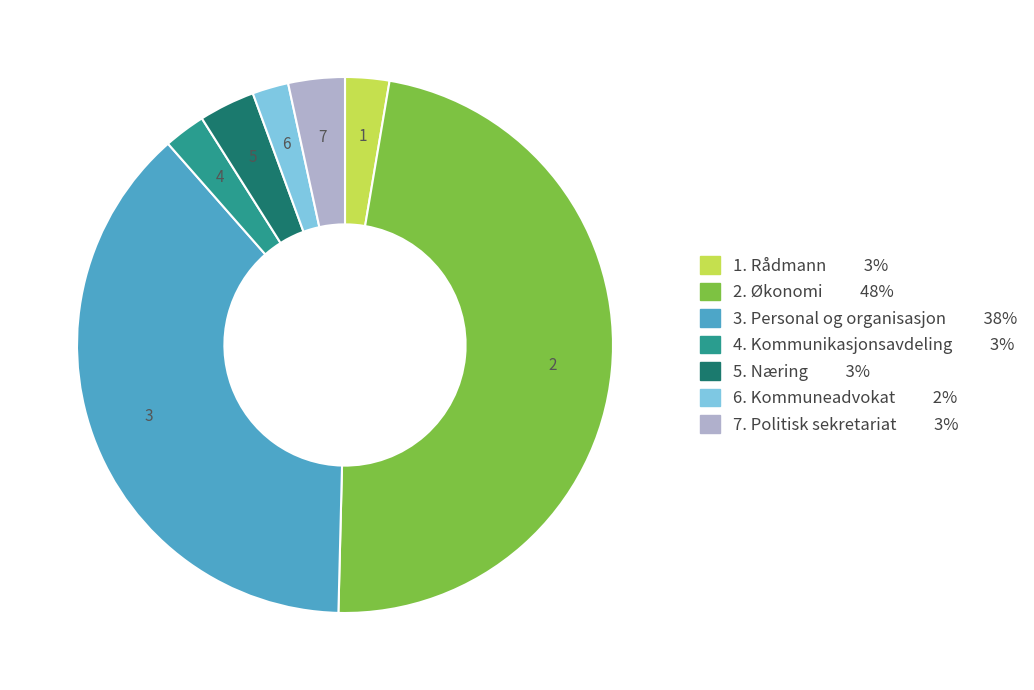

Is there any slice that represents more than half of the pie?

No